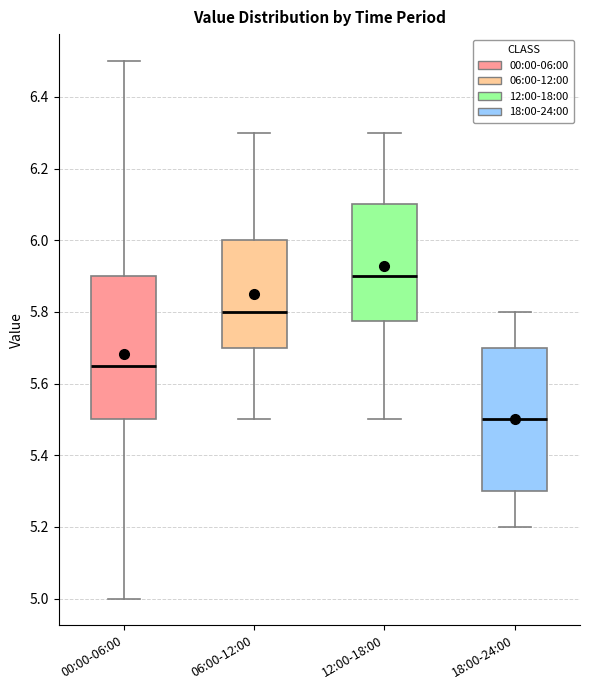

Reading left to right, transcribe this box plot: for each box, give where its median line is, the range the box spans, and where its two whiskers end, as read against the y-axis. The values are not printed on the chart, so give them approximately, as read against the axis.

00:00-06:00: median 5.66, box 5.50 to 5.90, whiskers 5.00 to 6.50
06:00-12:00: median 5.80, box 5.70 to 6.00, whiskers 5.50 to 6.30
12:00-18:00: median 5.90, box 5.78 to 6.10, whiskers 5.50 to 6.30
18:00-24:00: median 5.50, box 5.30 to 5.70, whiskers 5.20 to 5.80